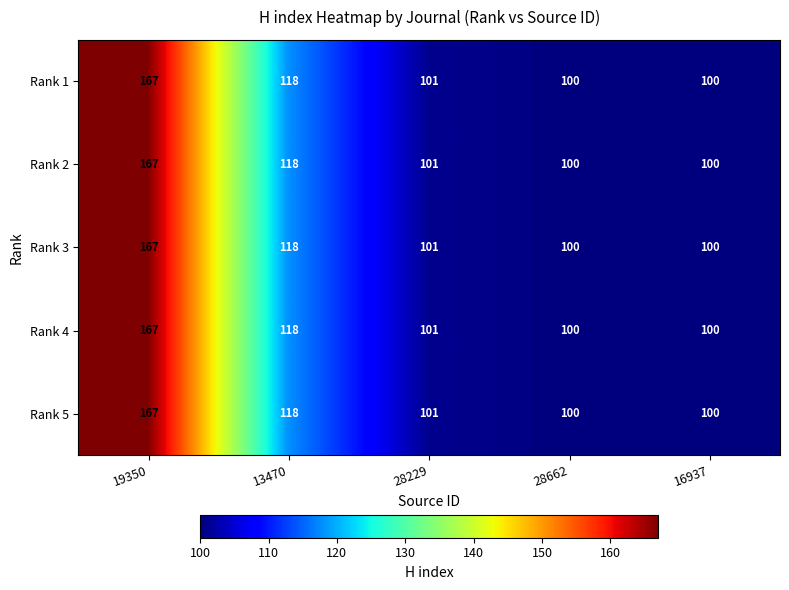

What is the difference between the Rank 5 values at 28229 and 19350?

66